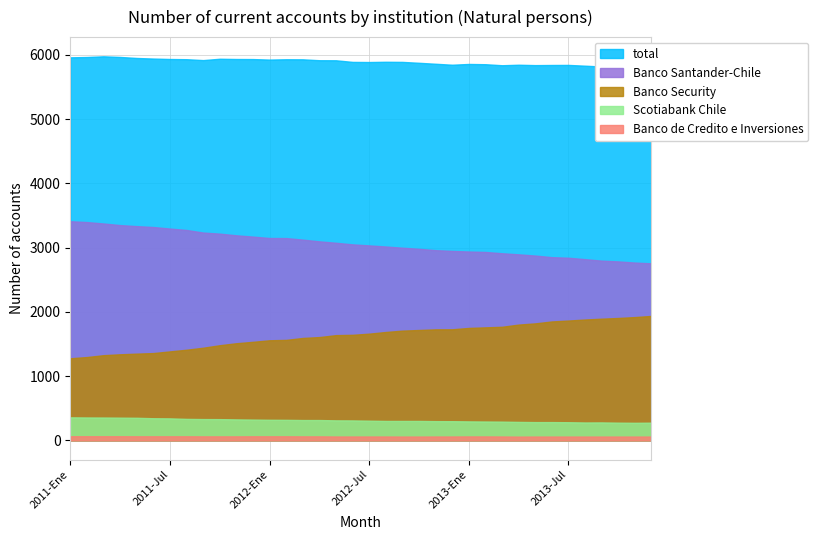

Which series changed the most between 2012-Jul and 2012-Oct?

Banco Security